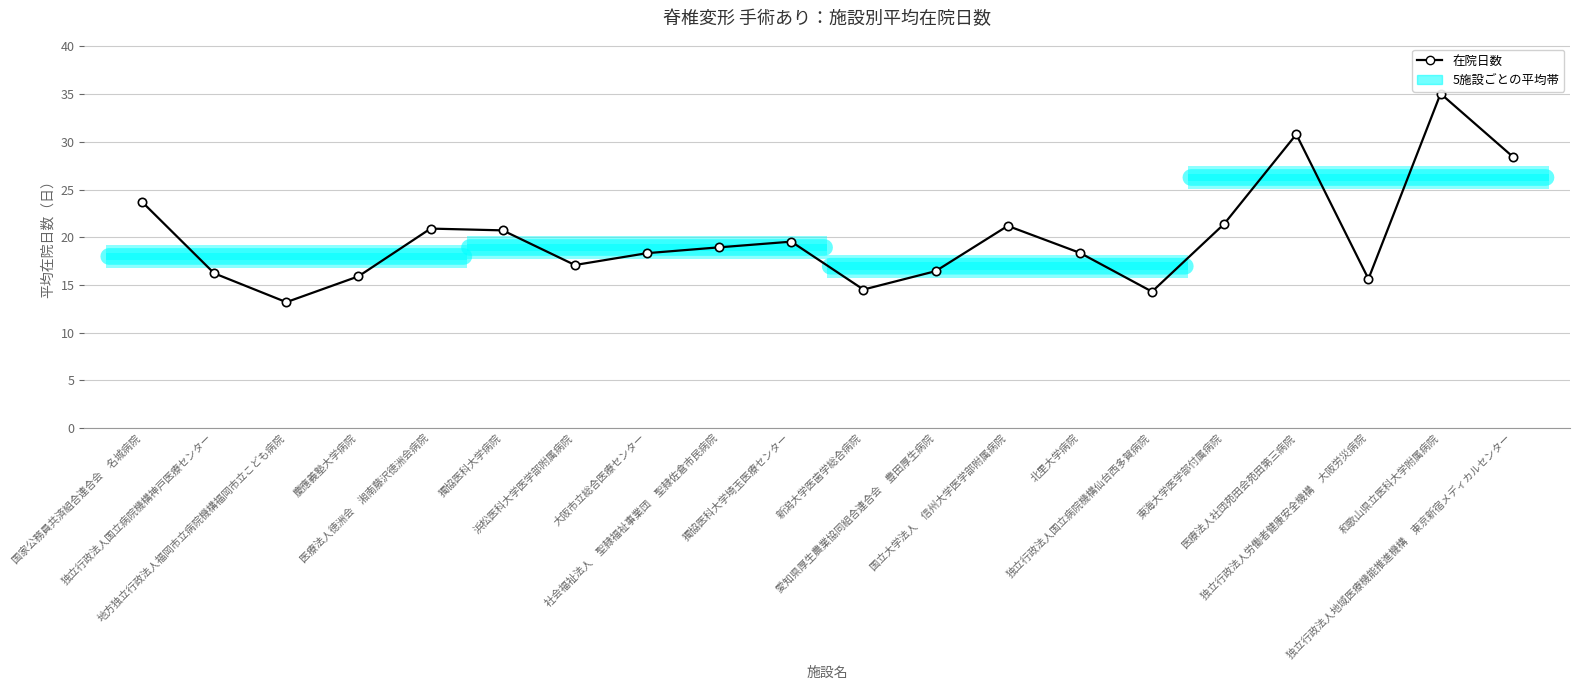

What position from the left is 医療法人社団苑田会苑田第三病院?

17